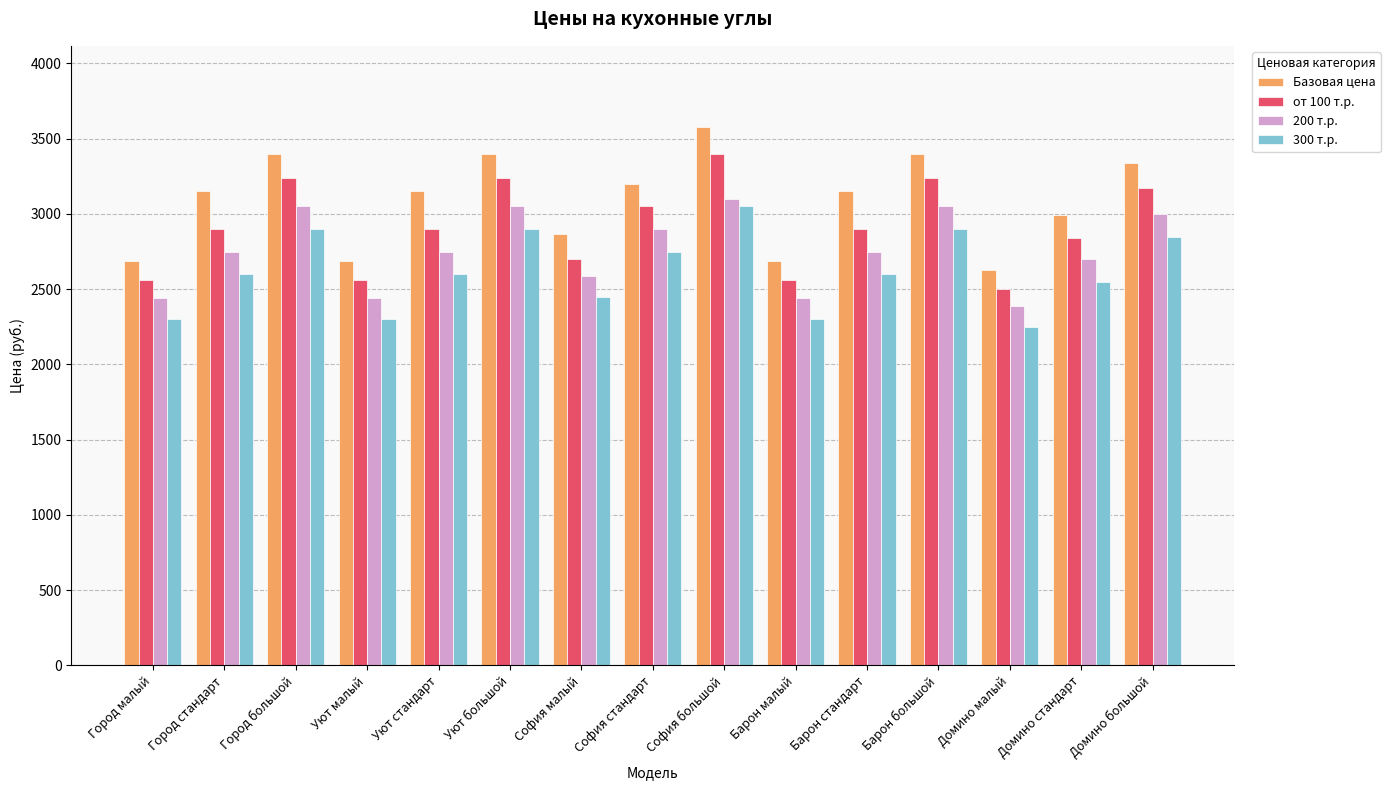

How many values in the 300 т.р. series are below 2600?

6